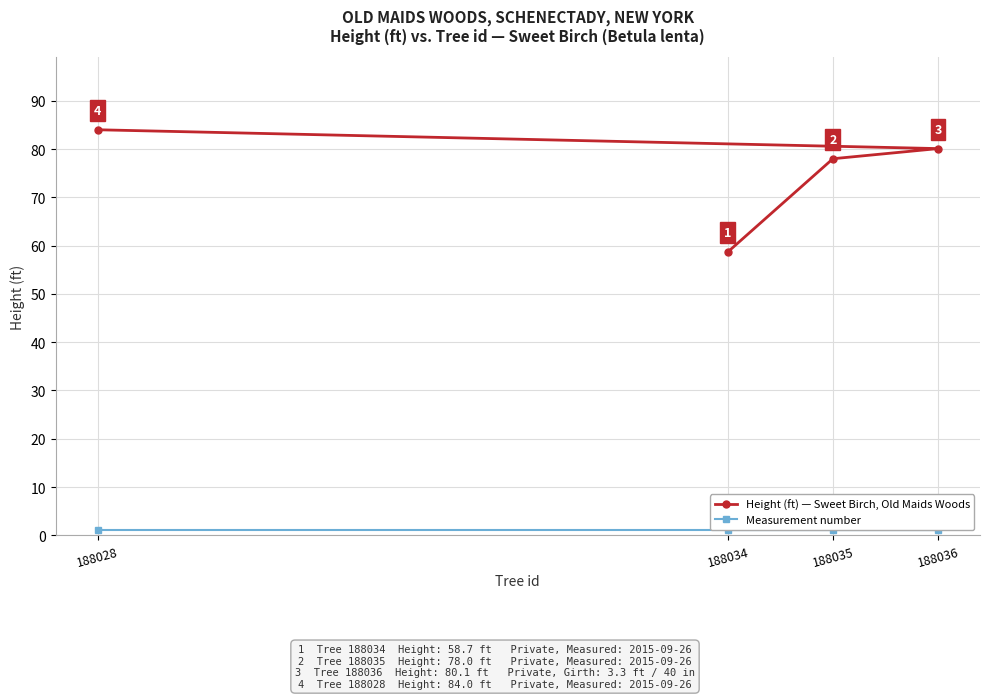

What is the value of the Measurement number point at the 4th from the left?

1.0